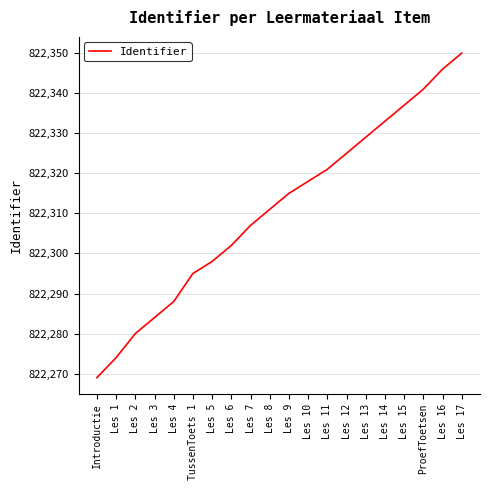

List the labels in order of value, smallest first.

Introductie, Les 1, Les 2, Les 3, Les 4, TussenToets 1, Les 5, Les 6, Les 7, Les 8, Les 9, Les 10, Les 11, Les 12, Les 13, Les 14, Les 15, ProefToetsen, Les 16, Les 17